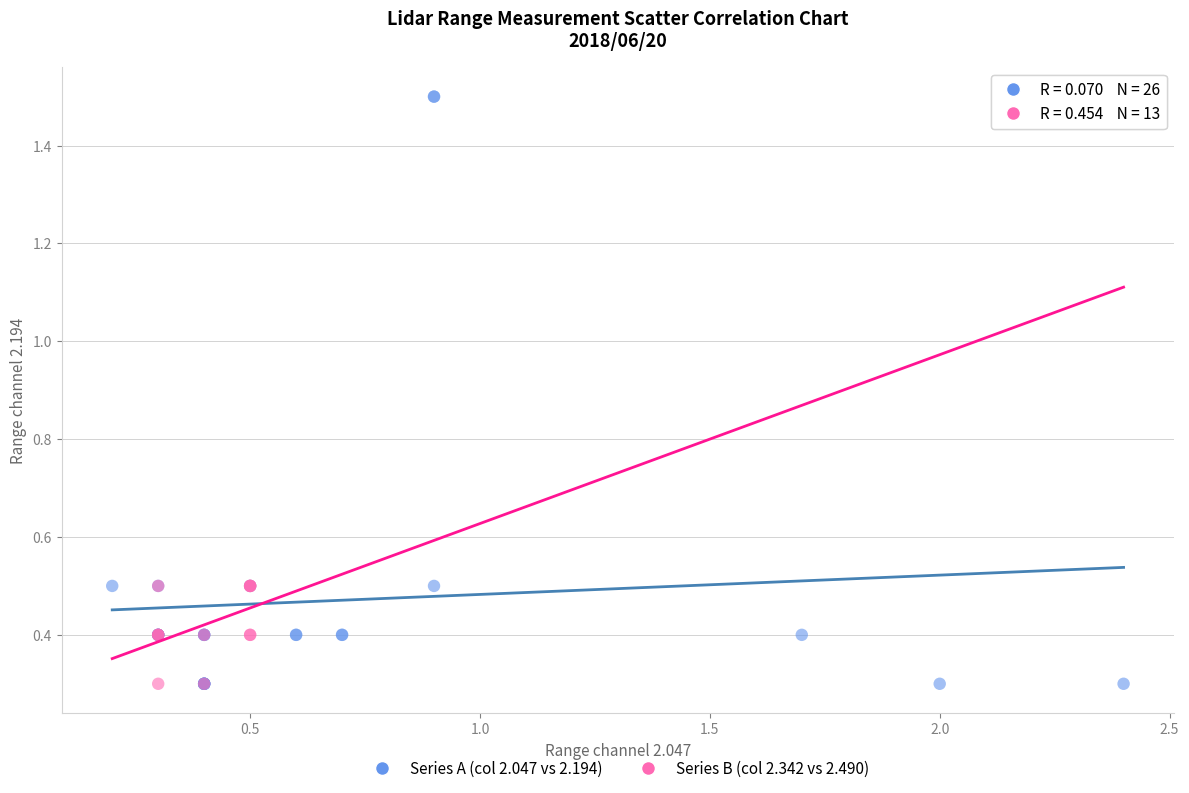

Which series contains the highest Y value?

Series A (col 2.047 vs 2.194)